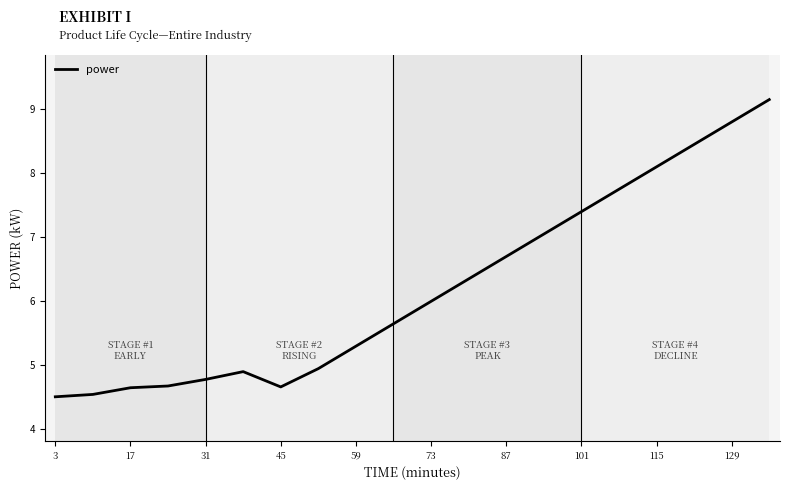

What is the difference between the maximum and minimum values?

4.6